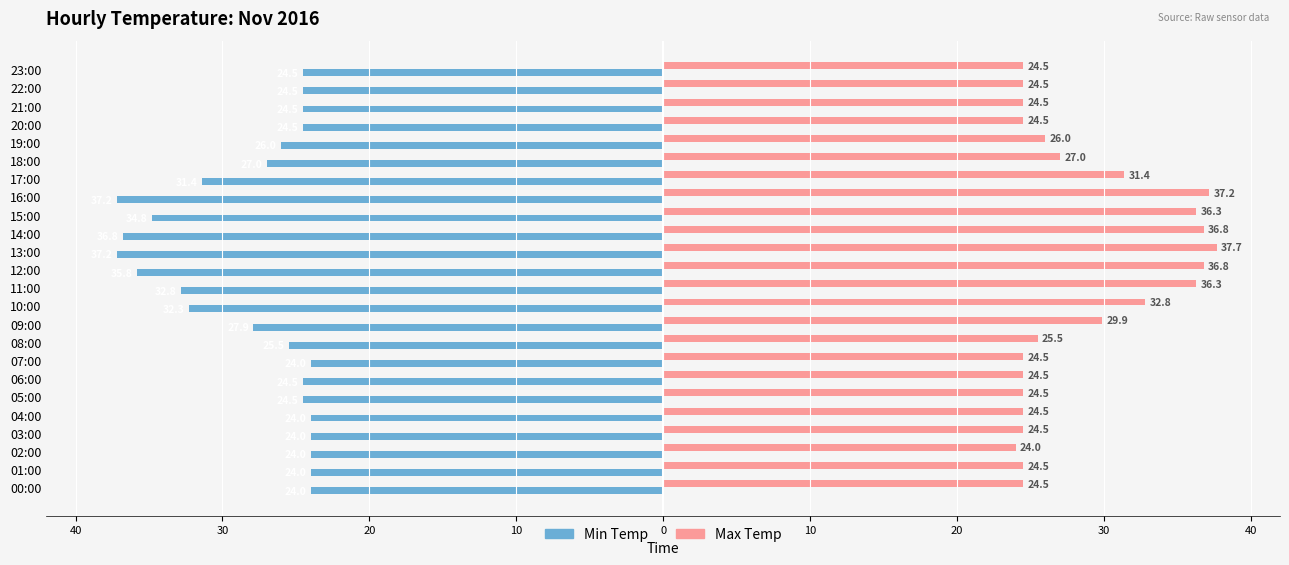

What are all the series names shown in the legend?

Min Temp, Max Temp